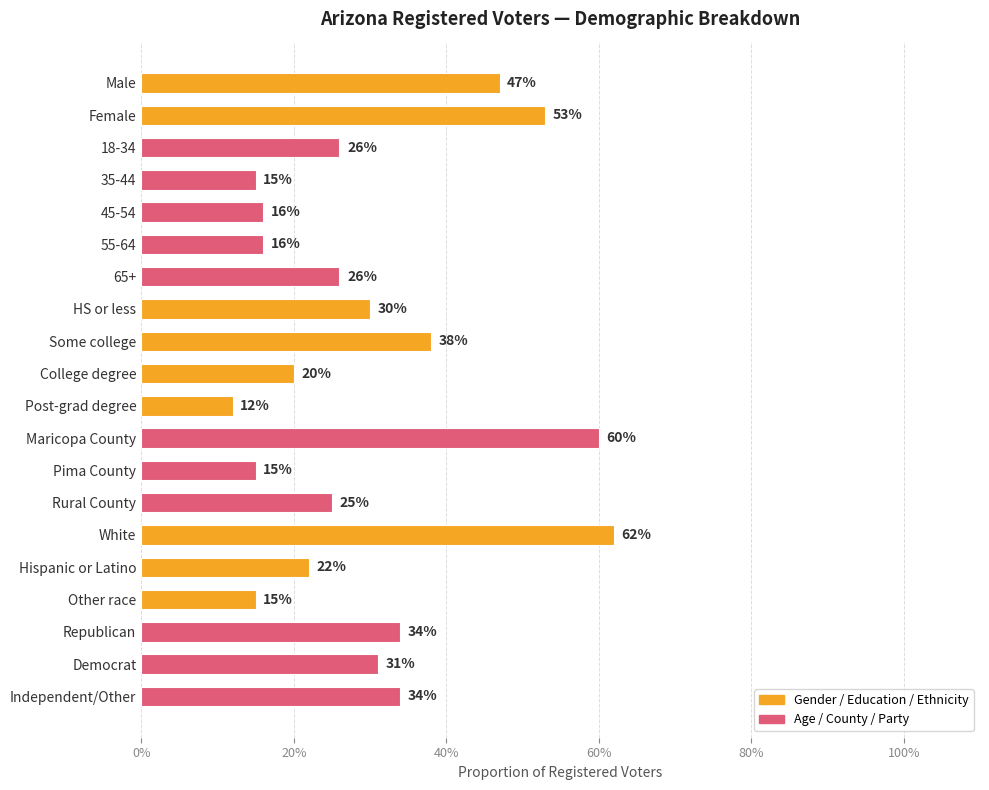

What is the difference between the second highest and minimum values?

0.5